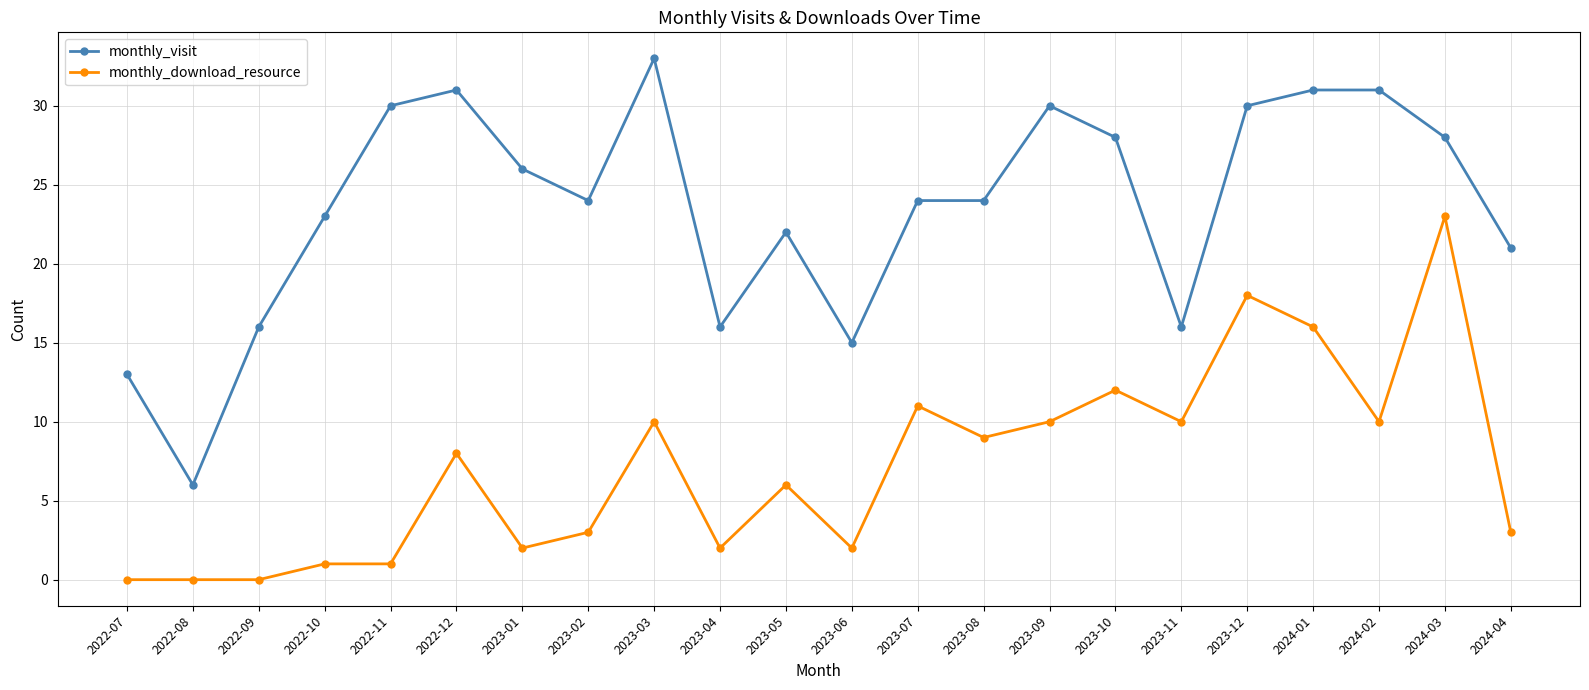

True or false: monthly_visit has a value of 31 at 2022-12.

True